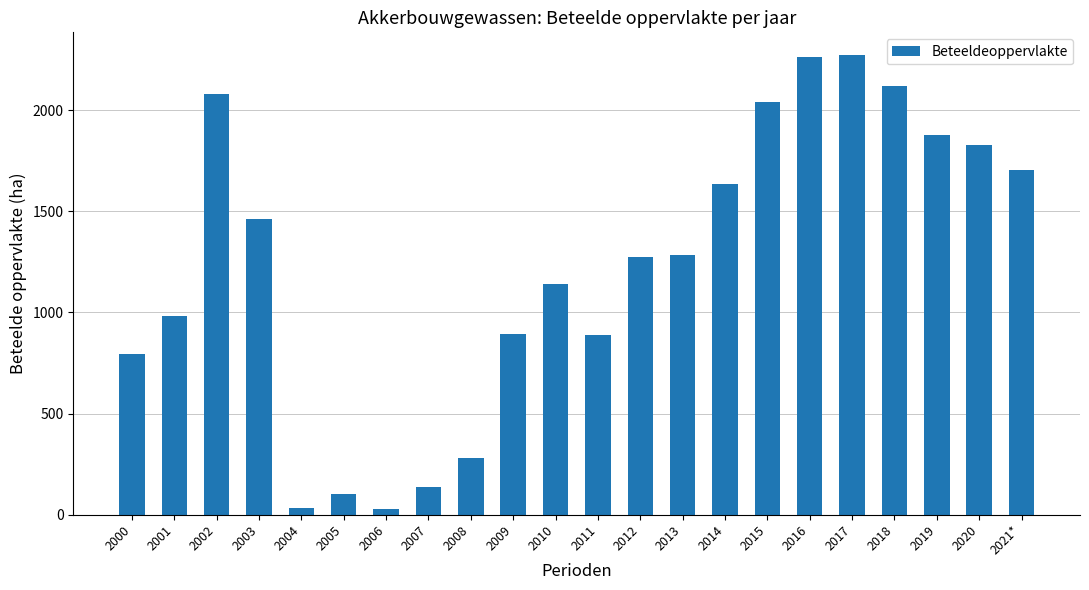

What is the smallest value displayed?

27